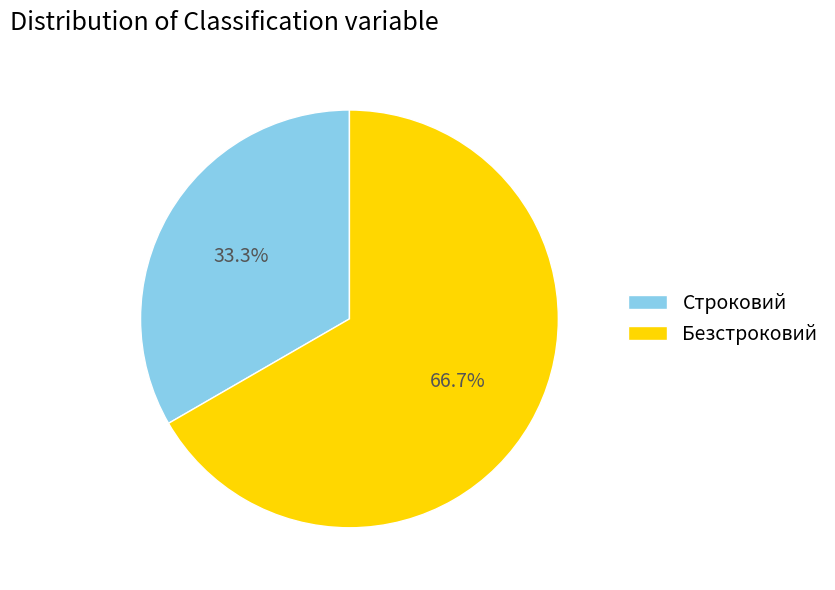

To the nearest percent, what is the average slice percentage?

50%